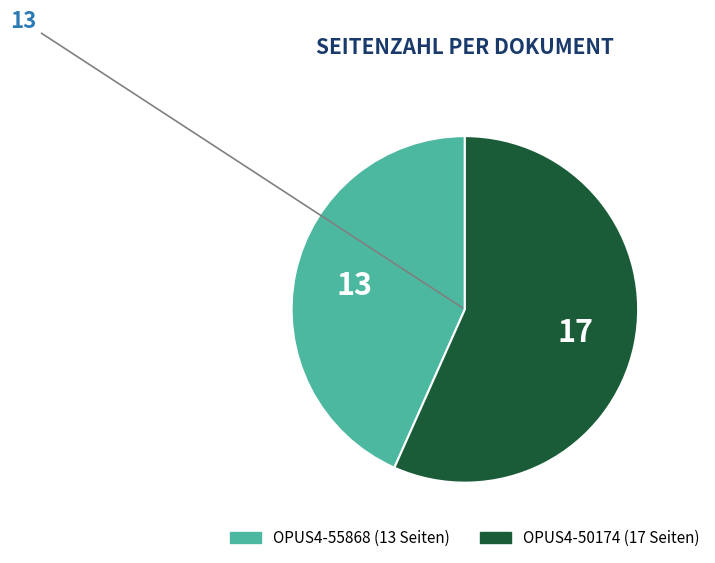

Combined, do OPUS4-50174 and OPUS4-55868 account for over 50%?

Yes